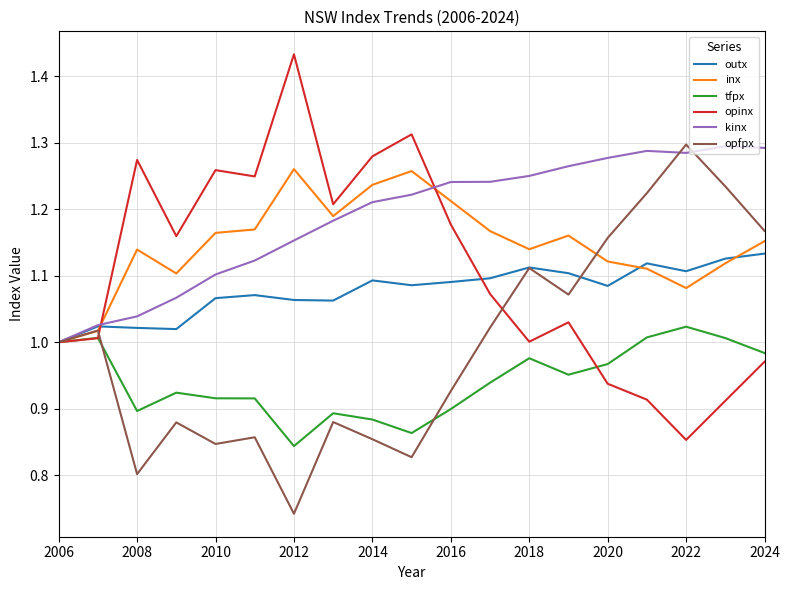

Which series has the largest total across all categories?

kinx